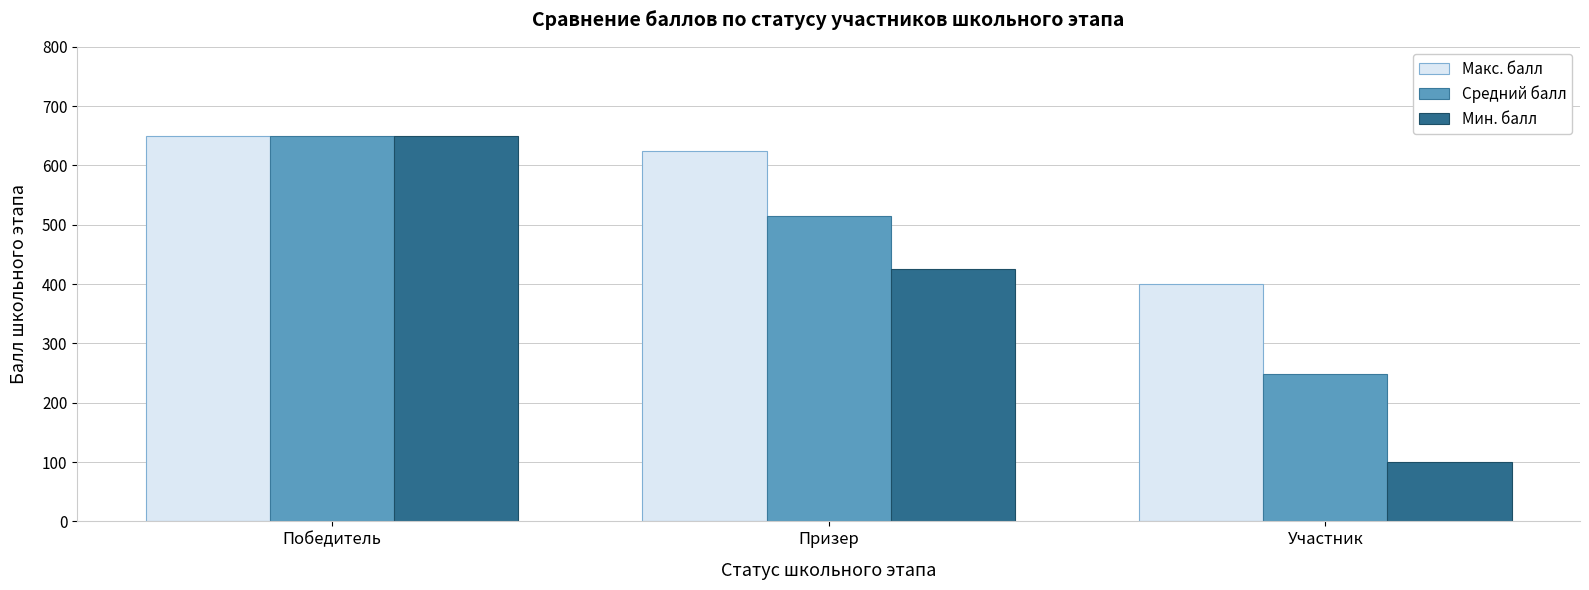

Which series has the largest range (max minus min)?

Мин. балл